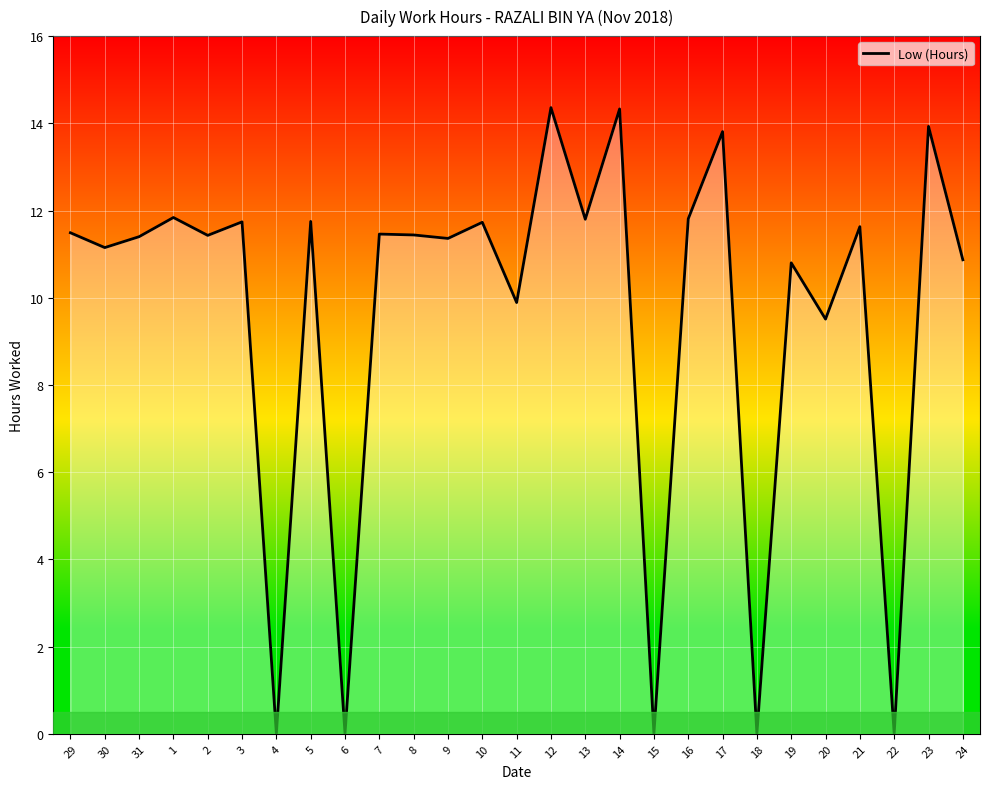

What is the difference between the values at 20 and 4?

9.5